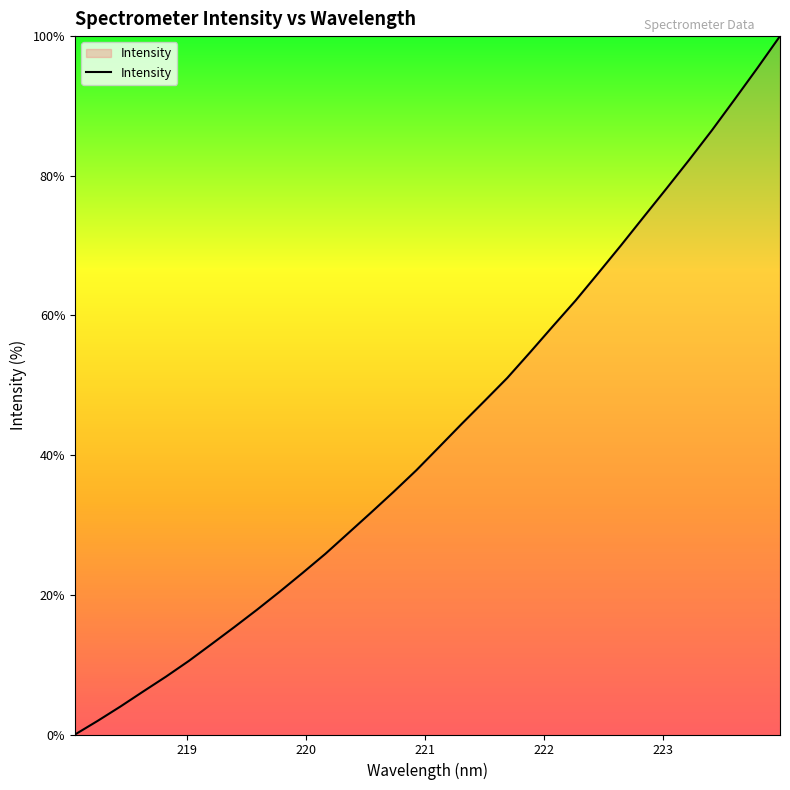

Count the number of values greater than 41.

16